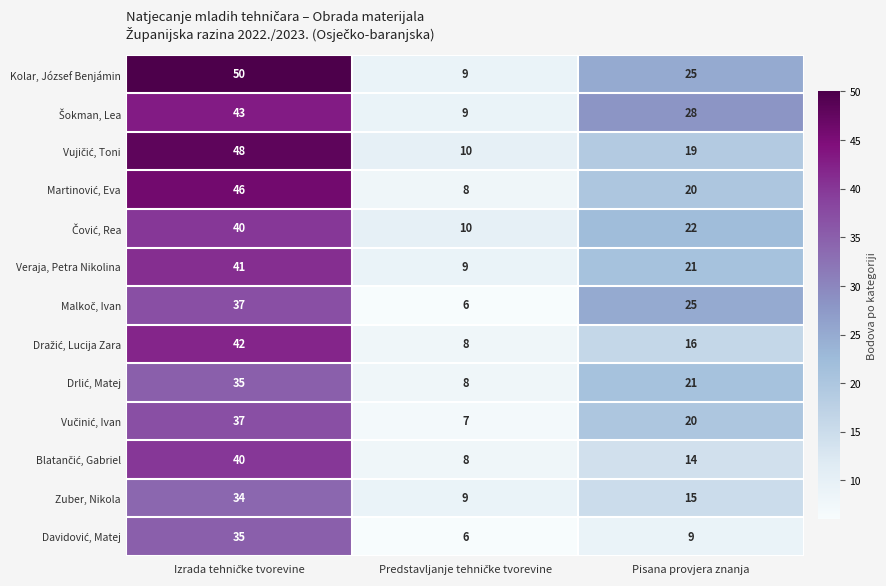

What is the maximum value for Veraja, Petra Nikolina?

41